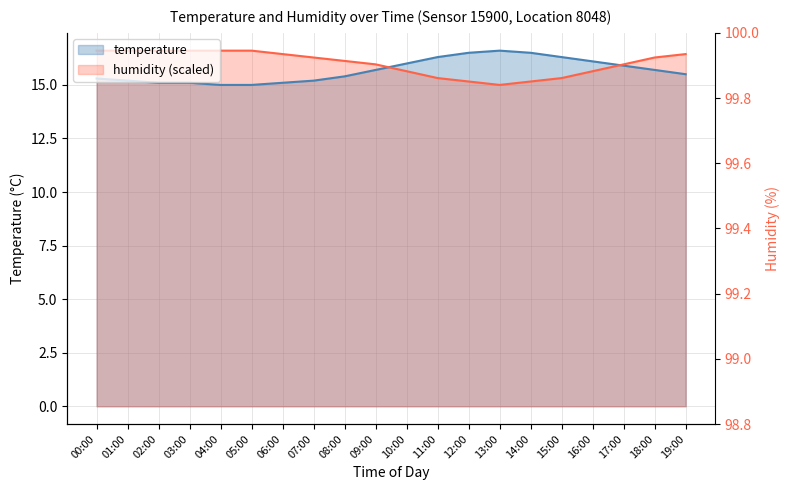

Rank the series by their average value, from lowest to highest.

temperature, humidity